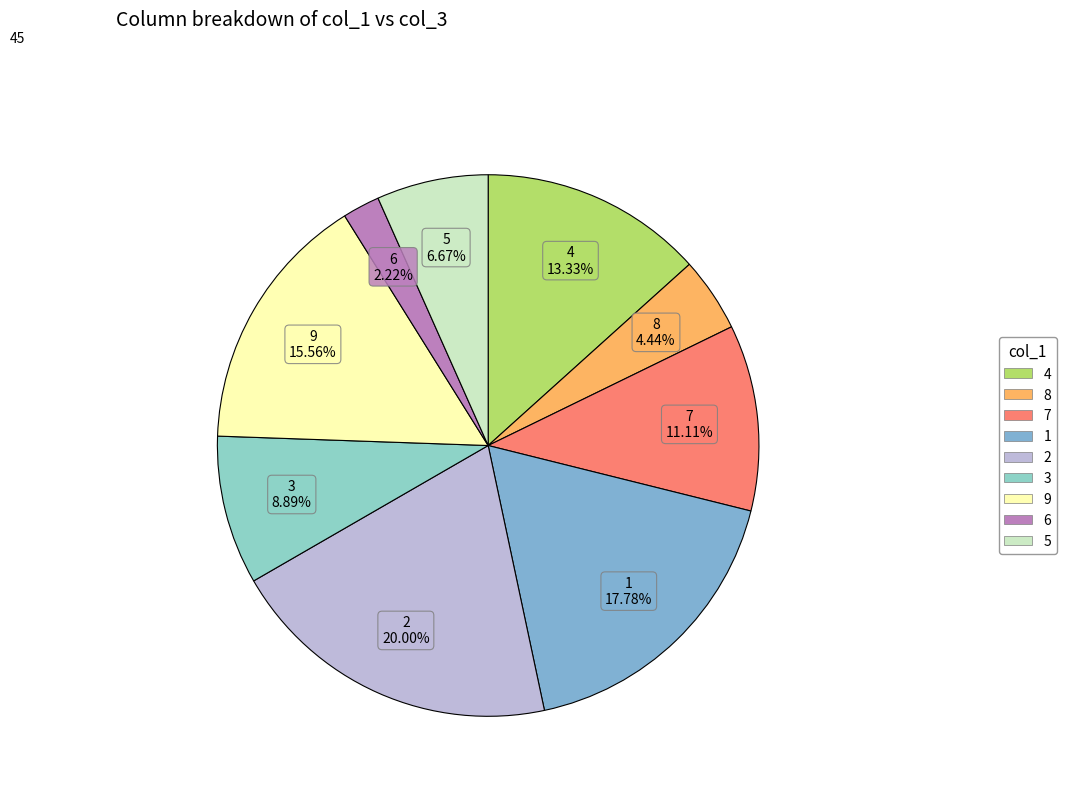

Is there any slice that represents more than half of the pie?

No